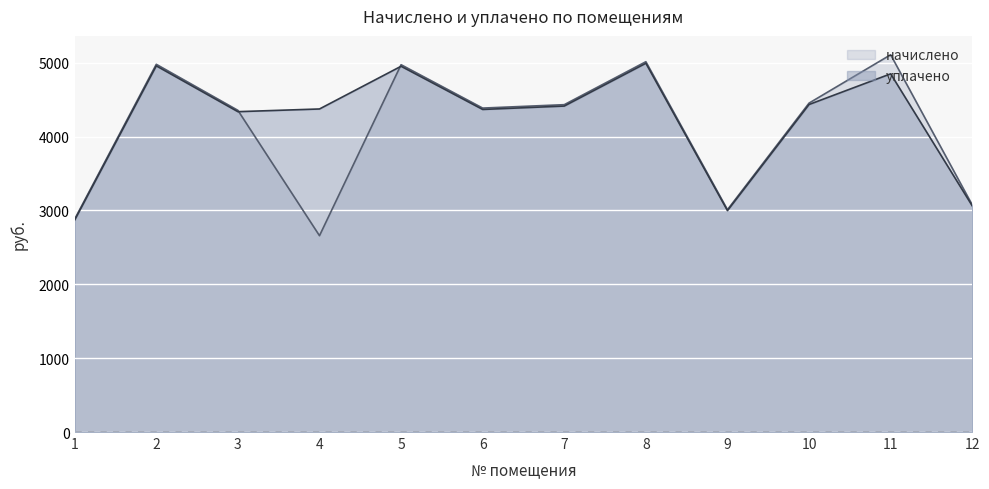

Which series changed the most between 1 and 9?

начислено